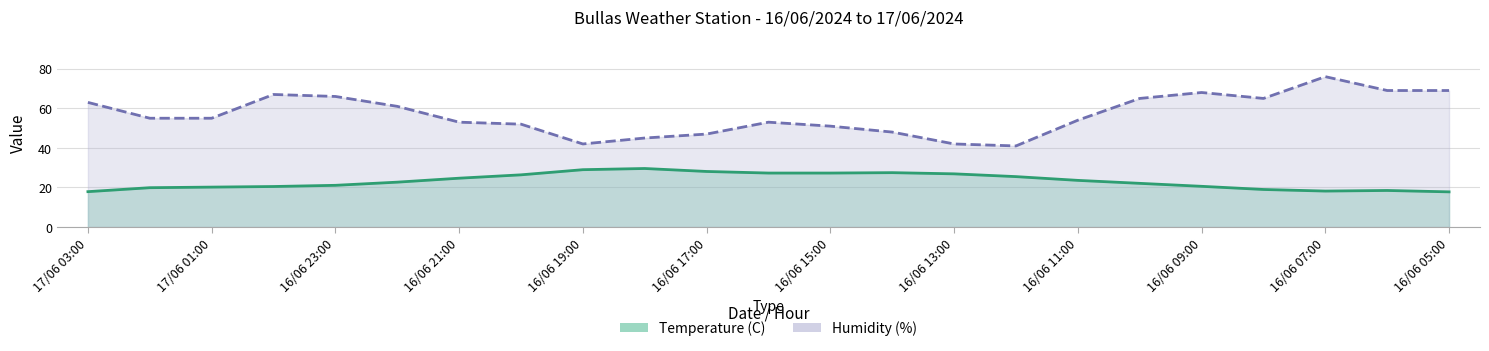

What is the label of the 21st point from the right?

17/06 01:00